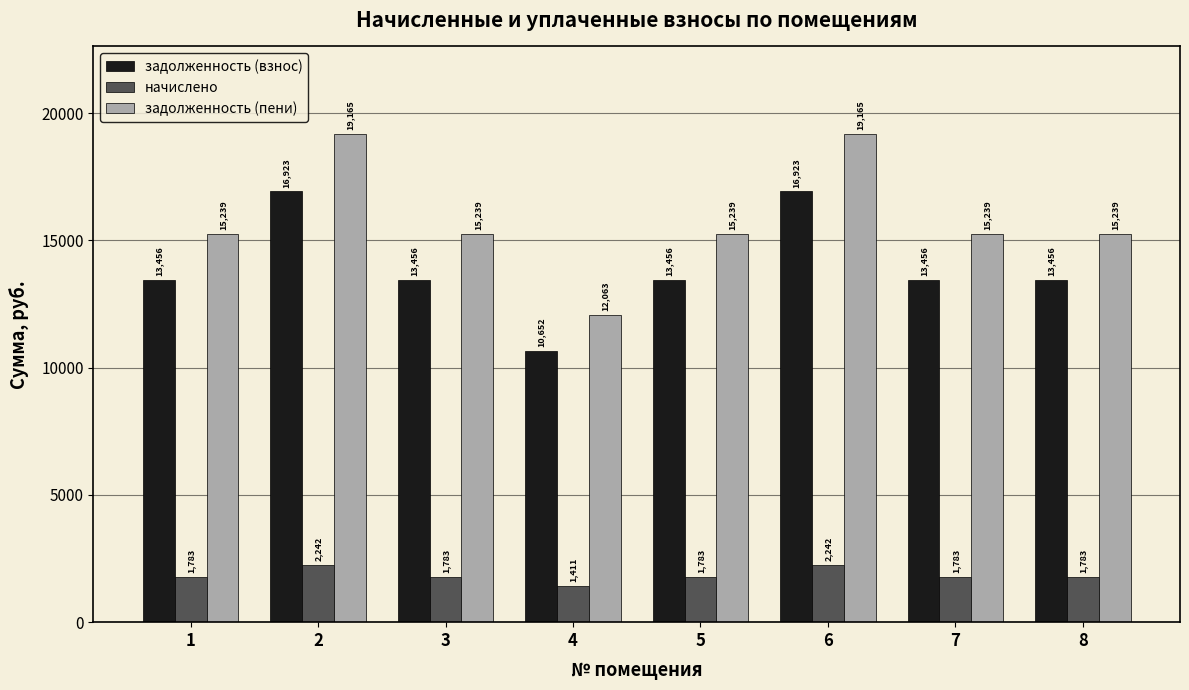

What is the maximum value for начислено?

2241.9